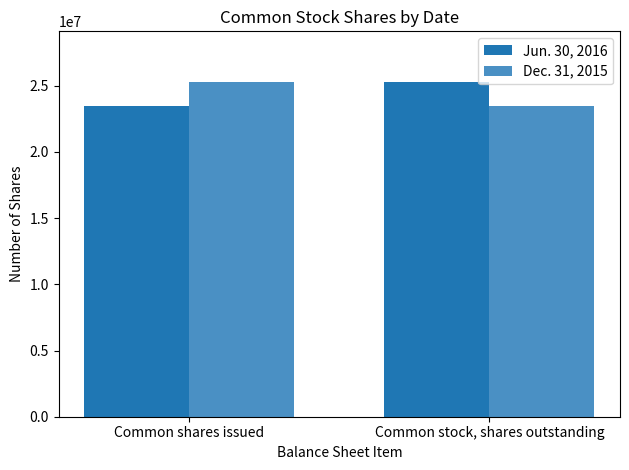

What is the difference between the maximum and minimum values in the Jun. 30, 2016 series?

1814777